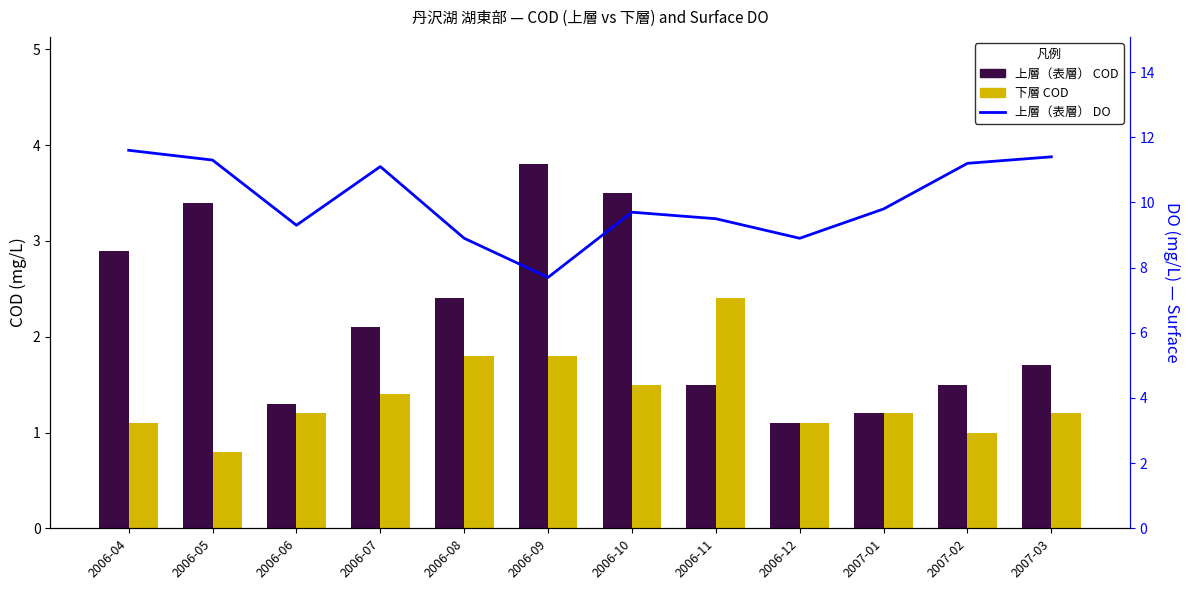

List the labels in order of 上層（表層） COD value, smallest first.

2006-12, 2007-01, 2006-06, 2006-11, 2007-02, 2007-03, 2006-07, 2006-08, 2006-04, 2006-05, 2006-10, 2006-09